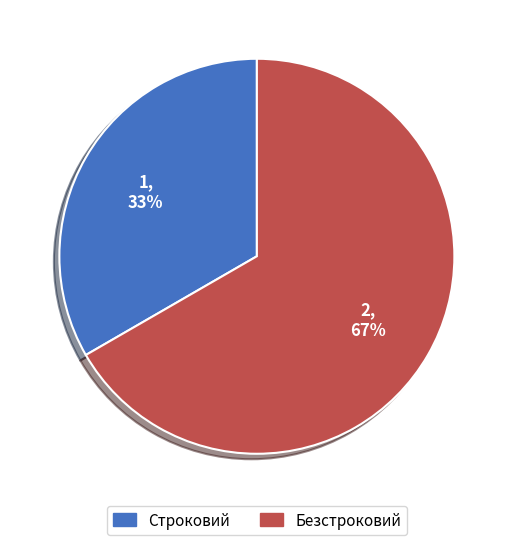

Combined, do Строковий and Безстроковий account for over 50%?

Yes